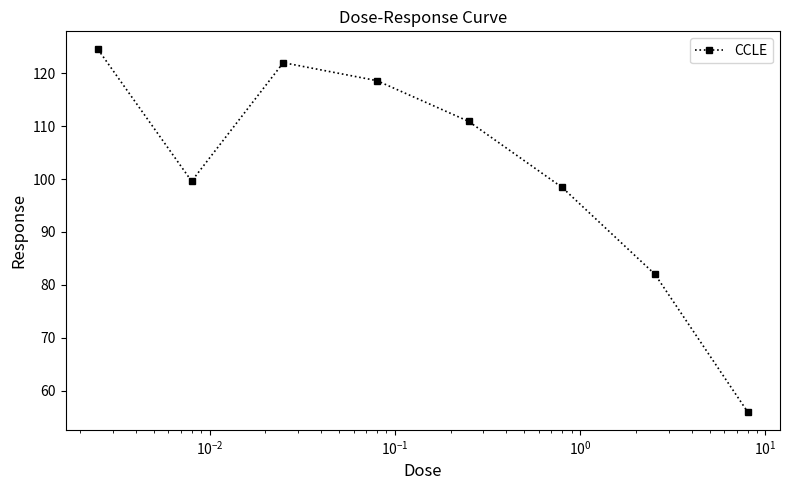

What is the value of the 6th point from the left?

98.4